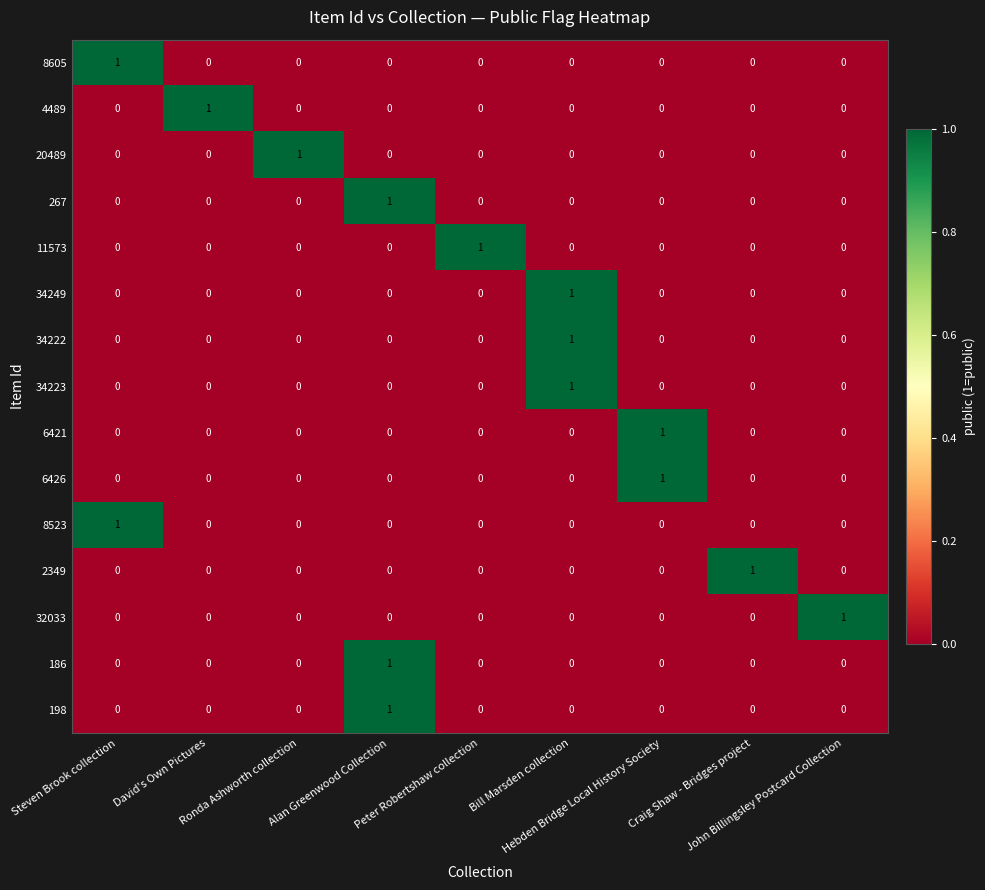

How many 8605 values are between 0 and 1?

9